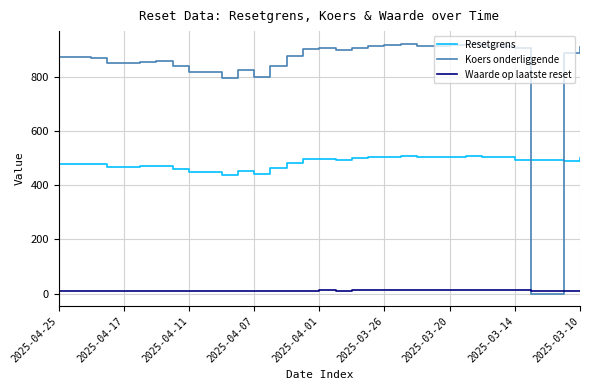

True or false: Resetgrens and Waarde op laatste reset cross at least once.

False